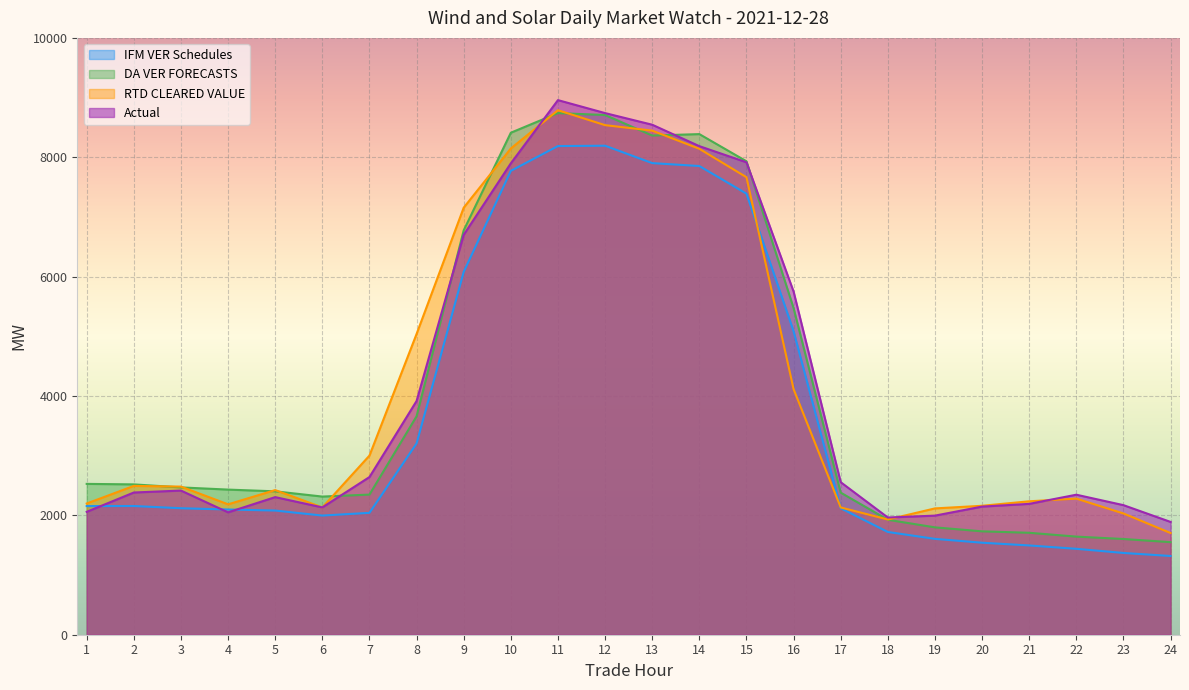

Between 7 and 24, which is larger?

7